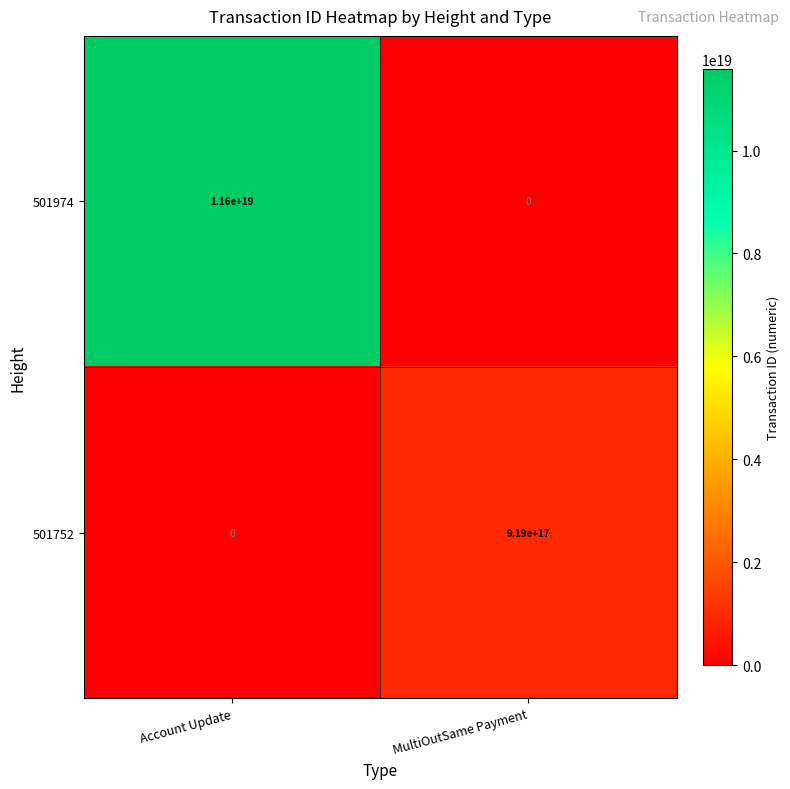

Where is 501752 nearest to the value 459500000000000000?

Account Update